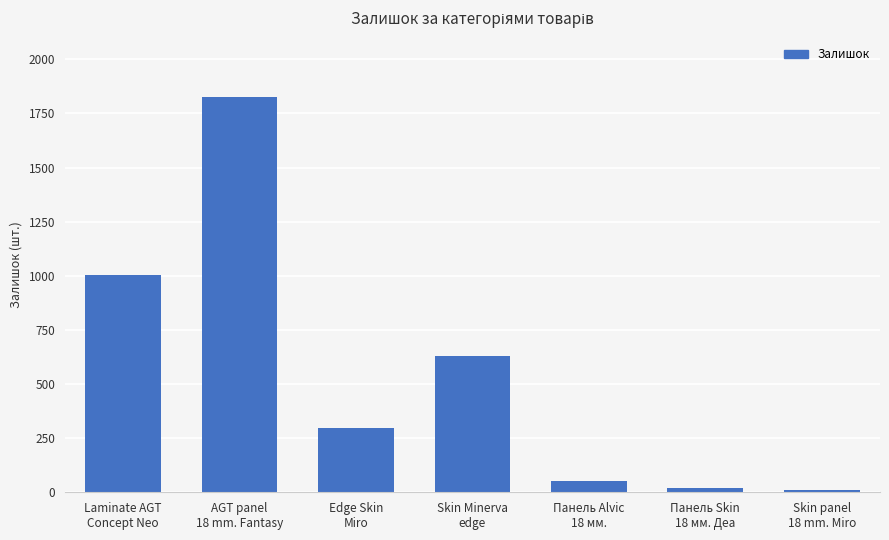

The value at Laminate AGT
Concept Neo is 1003. True or false?

True